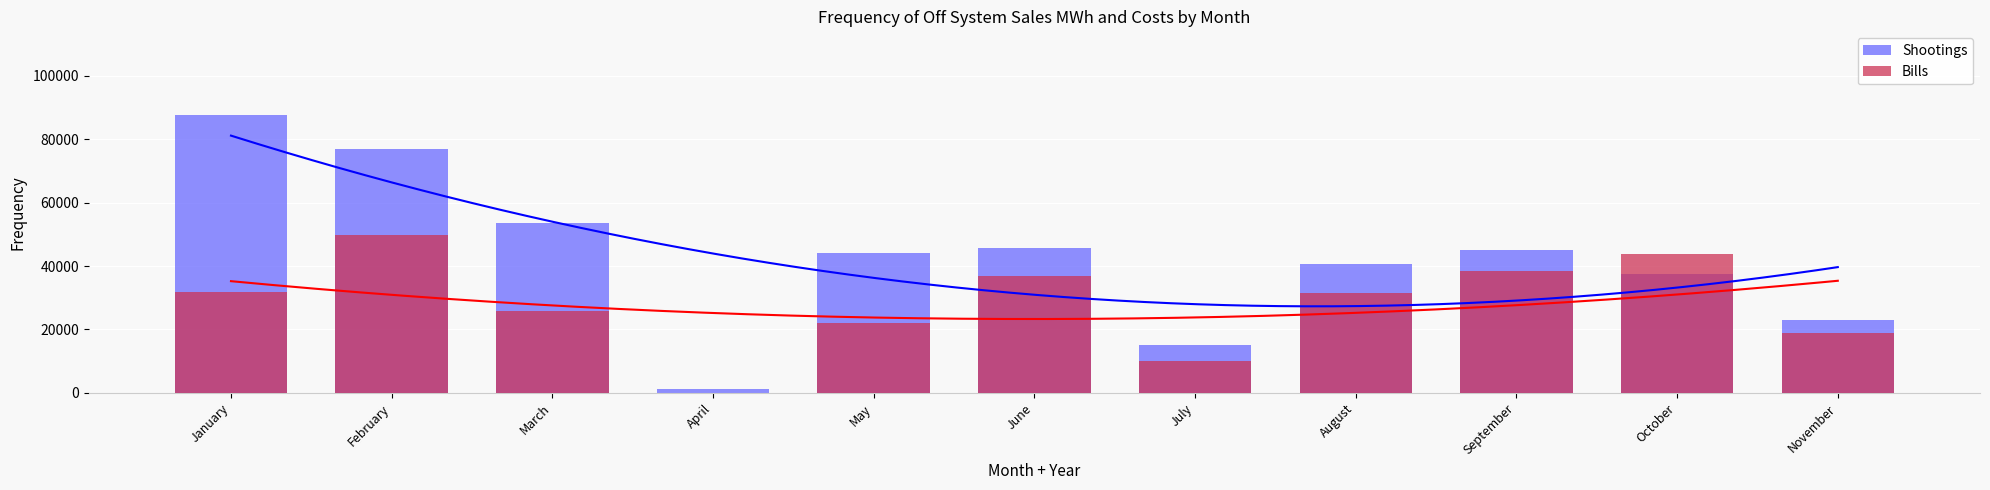

At April, list the series in order from largest to smallest.

Shootings, Bills